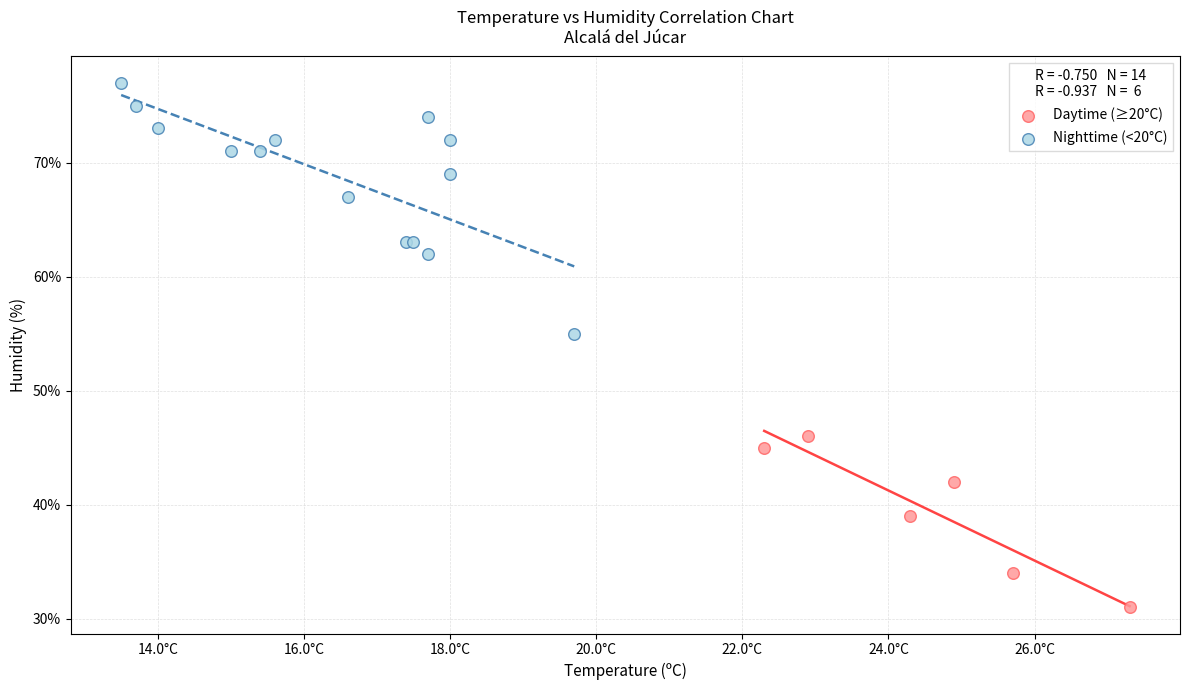

Which series reaches the minimum Y coordinate?

Daytime (≥20°C)